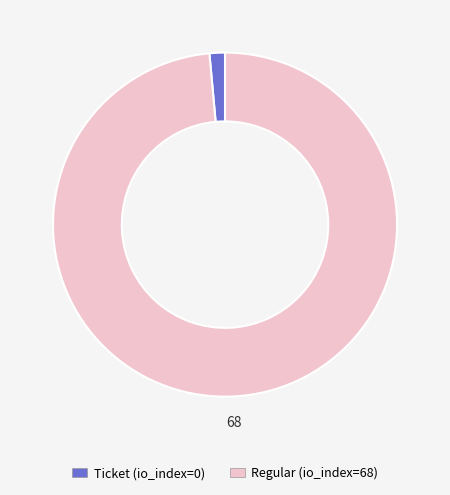

Between Ticket (io_index=0) and Regular (io_index=68), which is larger?

Regular (io_index=68)